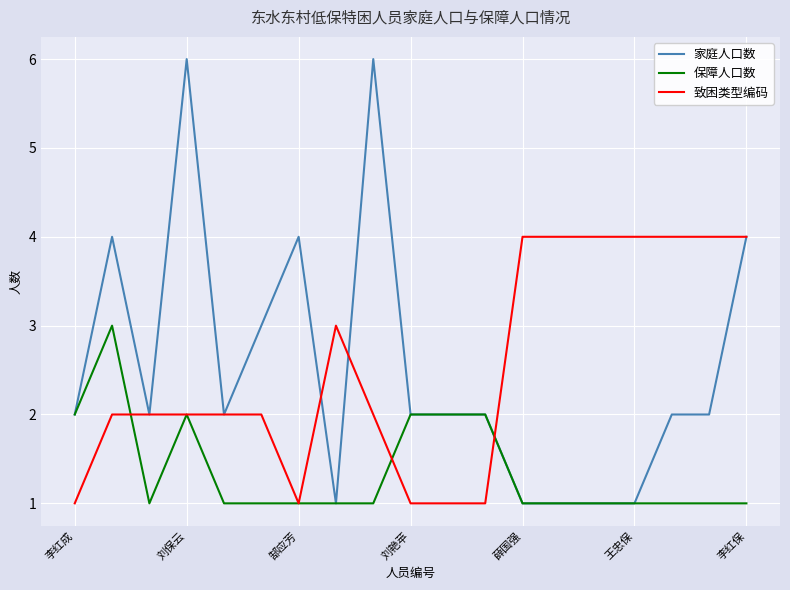

Which series has the widest spread of values?

家庭人口数